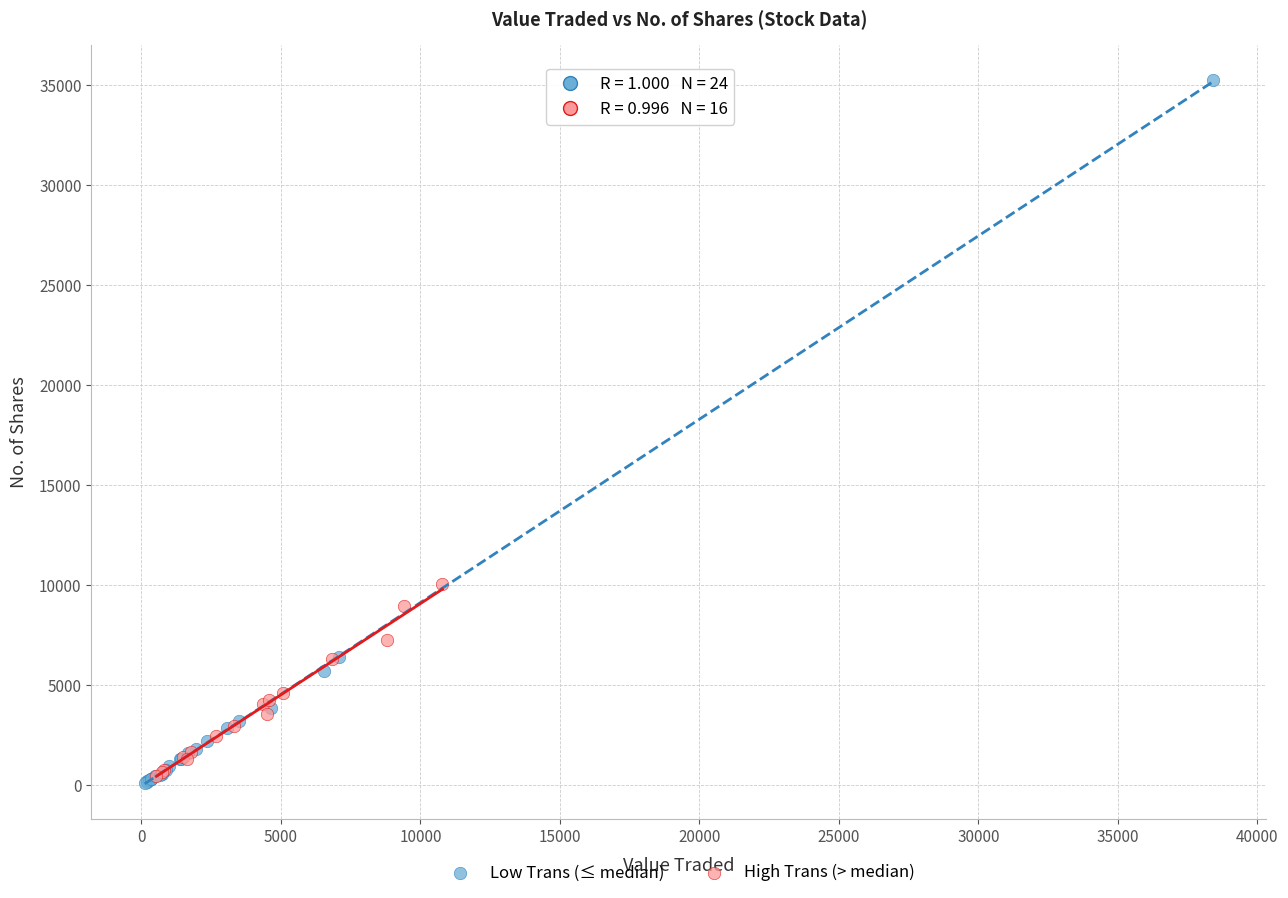

Which series reaches the maximum Y coordinate?

Low Trans (≤ median)